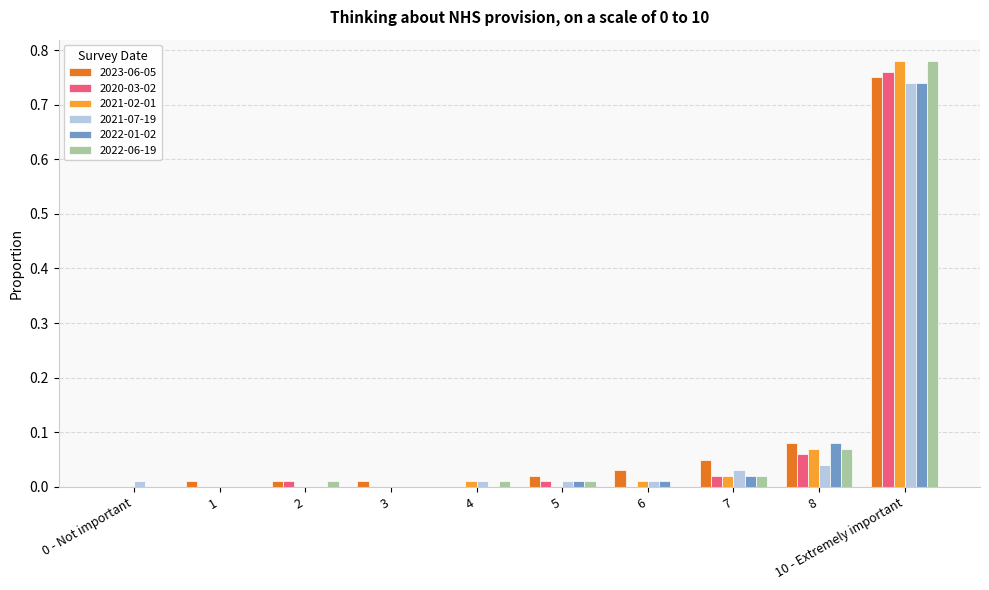

Which category has the highest value in the 2023-06-05 series?

10 - Extremely important